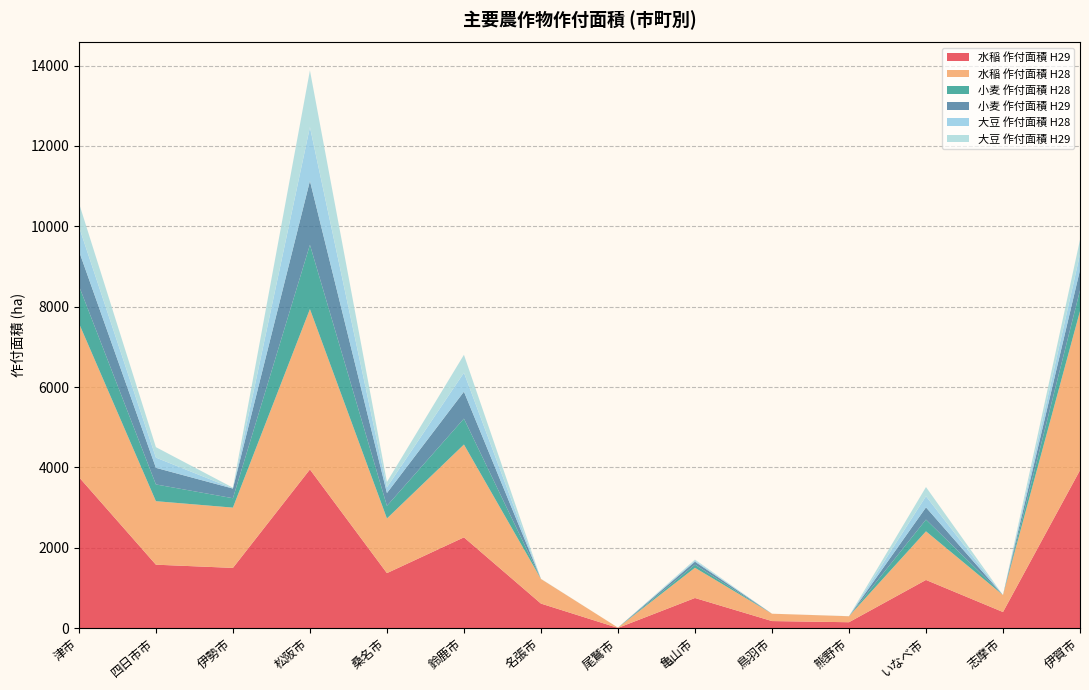

Reading right to left, transcribe all the data shown in this chart.

水稲 作付面積 H29: 3930	402	1200	148	177	751	7	612	2260	1370	3950	1500	1580	3760
水稲 作付面積 H28: 3960	422	1210	149	183	752	7	613	2310	1360	3990	1500	1580	3830
小麦 作付面積 H28: 518	0	293	0	0	77	0	0	645	314	1600	234	417	931
小麦 作付面積 H29: 503	0	303	0	0	75	0	0	670	319	1590	240	413	867
大豆 作付面積 H28: 391	0	277	1	0	27	0	2	472	144	1340	4	255	606
大豆 作付面積 H29: 364	0	229	1	0	25	0	2	446	132	1410	18	260	589